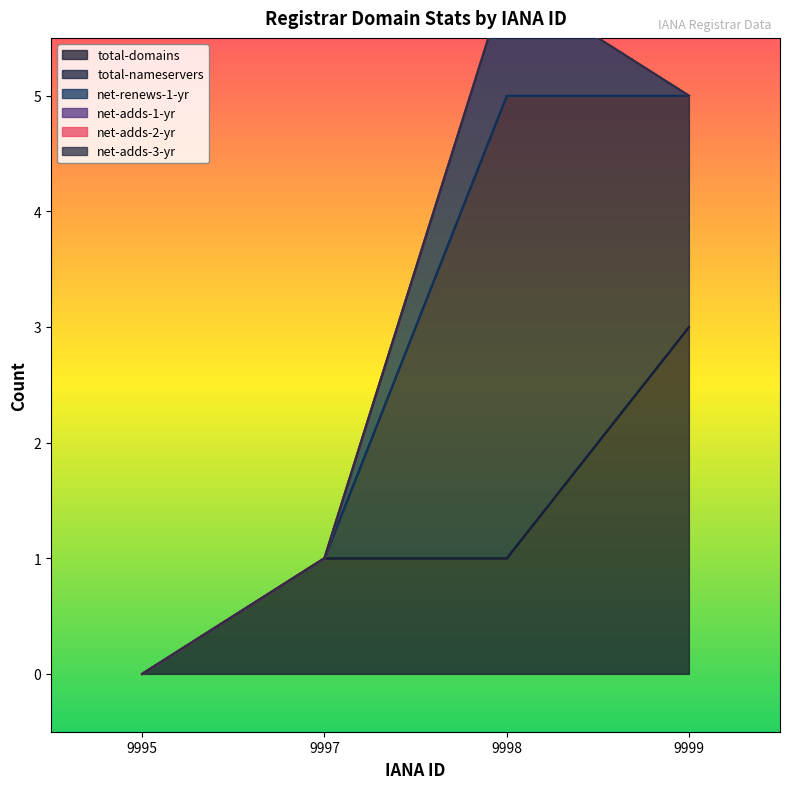

True or false: net-renews-1-yr has more than 1 interior local peaks.

False